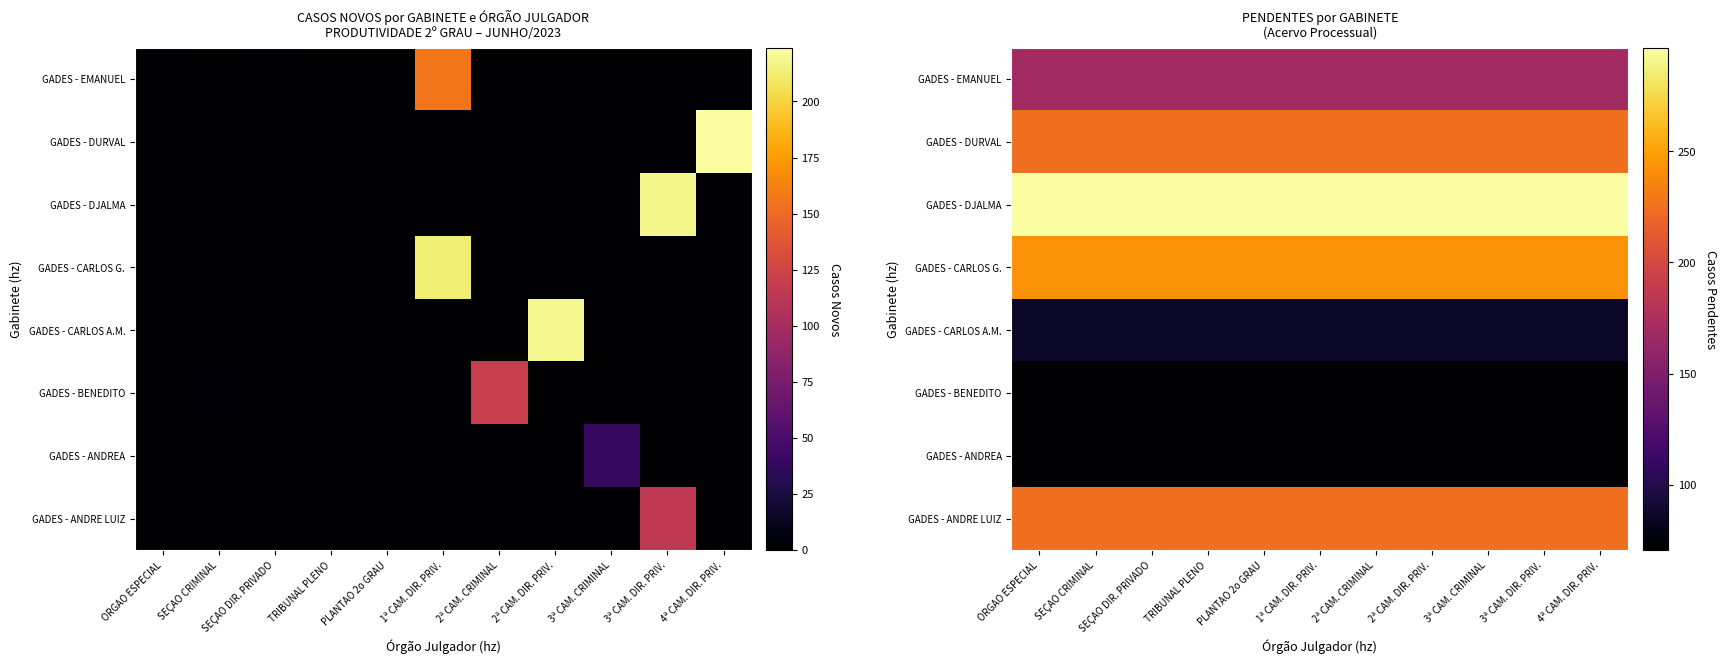

True or false: GADES - CARLOS G. has a value of 331.3 at PLANTAO 2o GRAU.

False